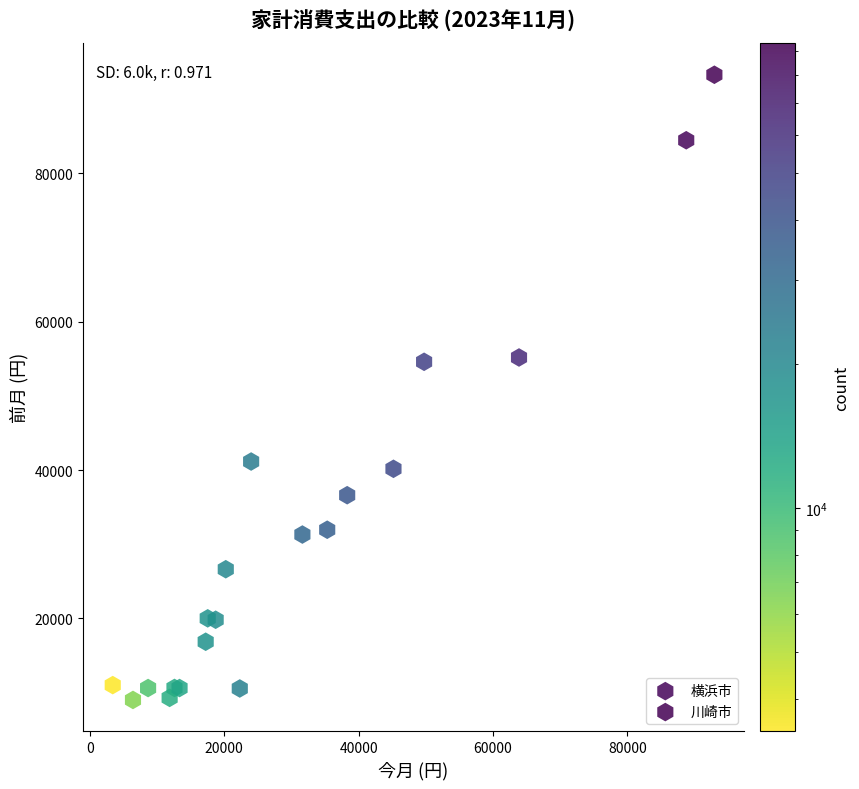

Which series has the largest Y range (max minus min)?

川崎市